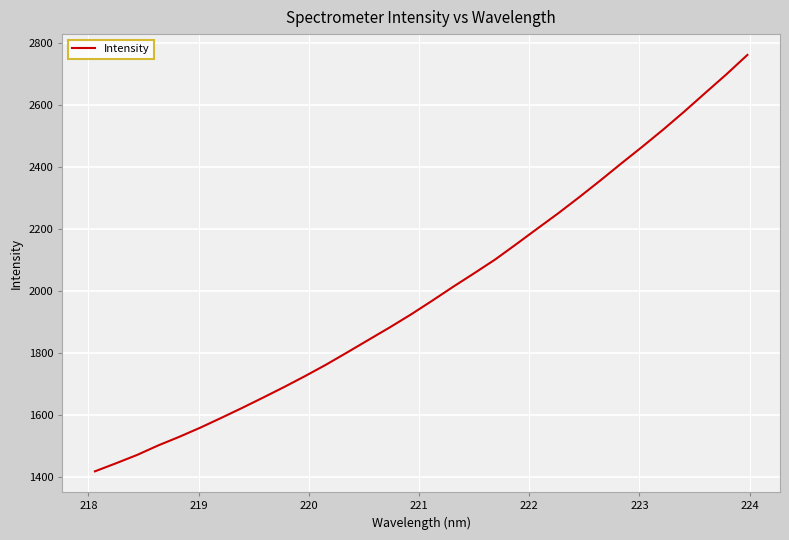

Reading left to right, extract all data points from this chart.

1418.2	1444.2	1471.0	1501.6	1529.4	1558.9	1590.6	1623.0	1656.5	1690.6	1726.1	1763.1	1802.4	1842.4	1882.2	1923.6	1967.5	2012.6	2056.2	2100.6	2149.9	2200.0	2249.6	2301.7	2355.3	2410.4	2464.3	2519.9	2577.9	2638.0	2697.7	2760.3